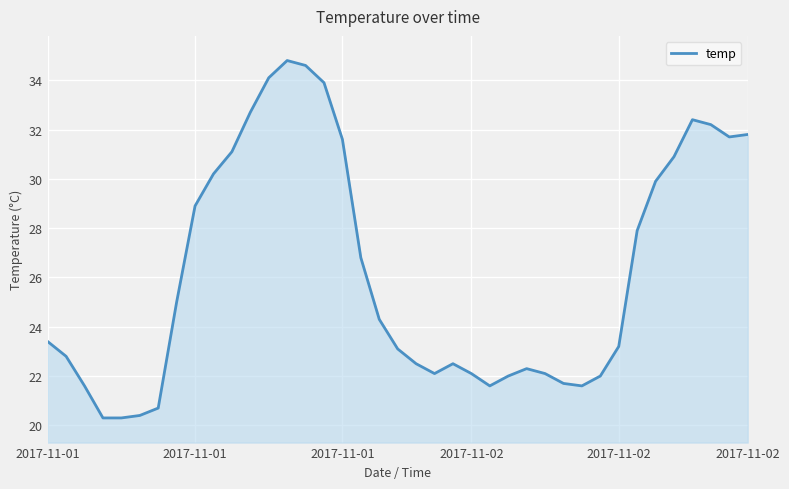

What is the maximum value shown in the chart?

34.8